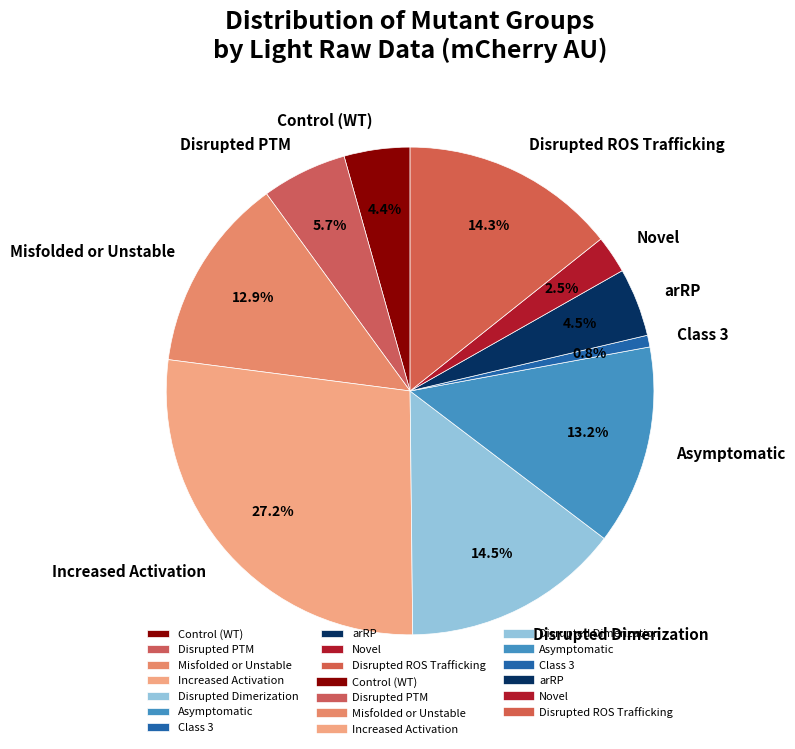

Count the number of slices in the pie.

10